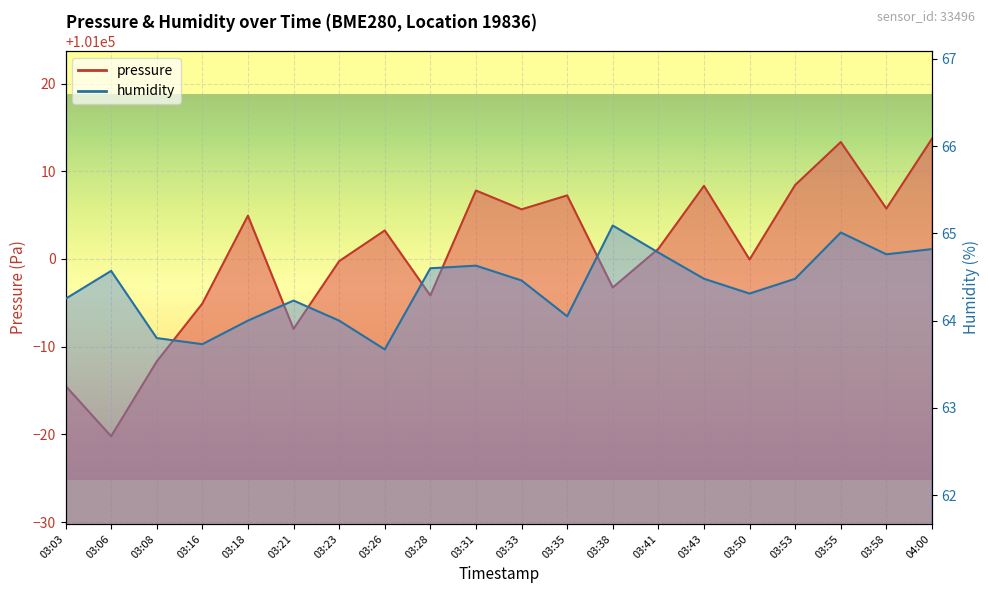

At which label is pressure closest to 100996?

03:28